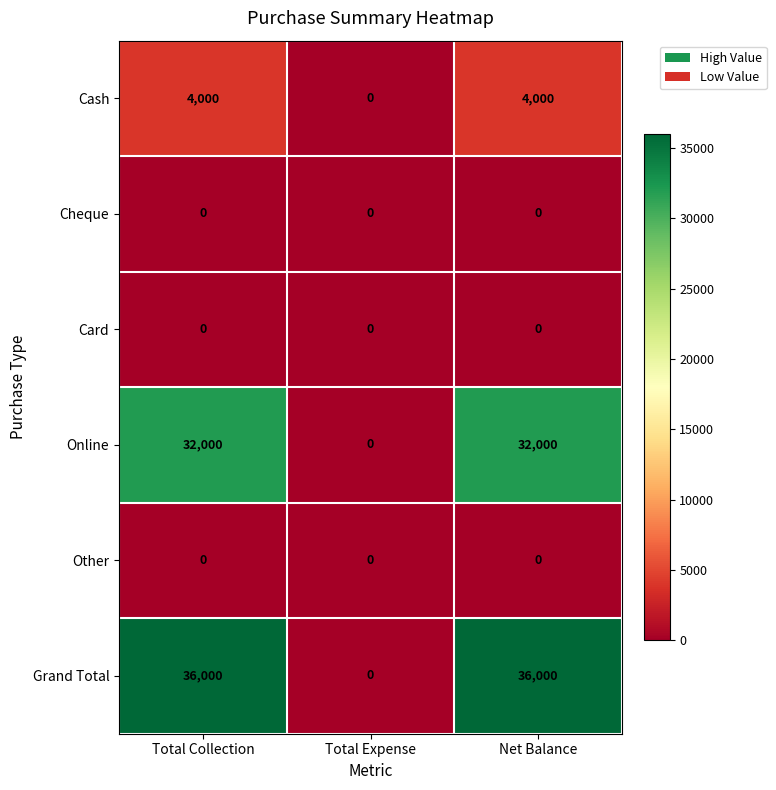

Read the Grand Total value at Total Collection.

36000